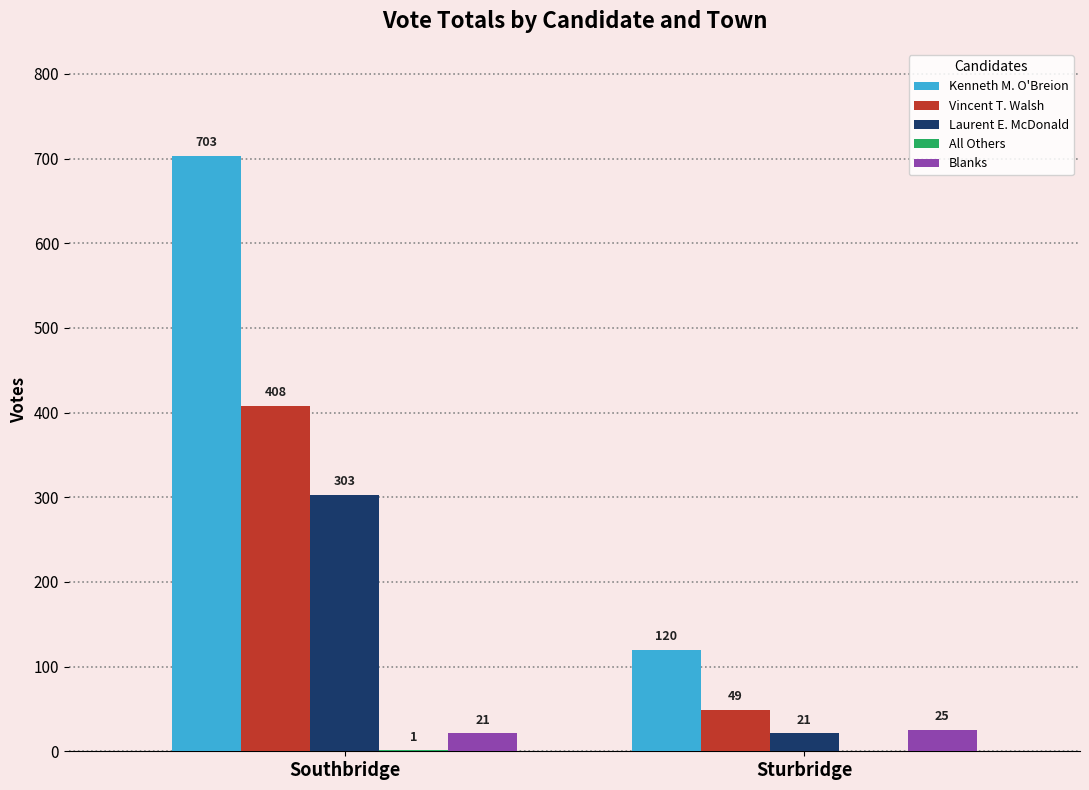

Which series has the widest spread of values?

Kenneth M. O'Breion